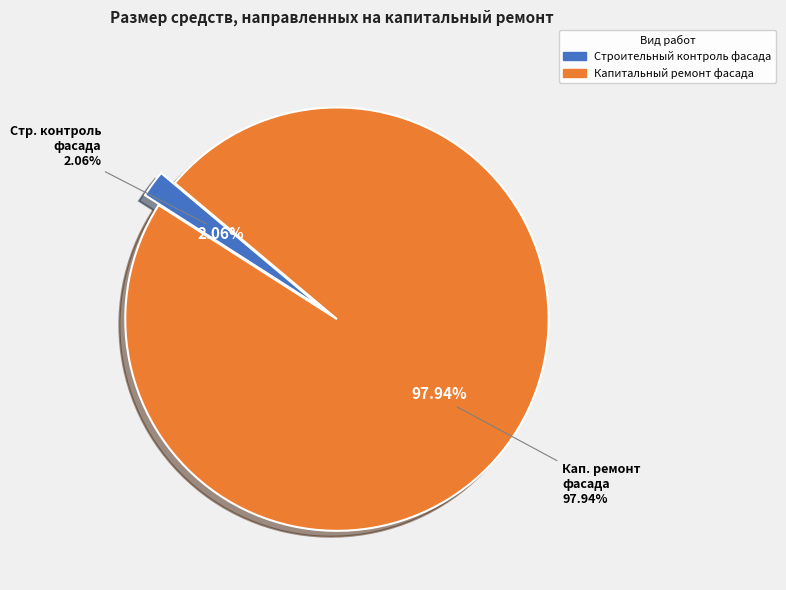

Which slice represents more than half of the pie?

Капитальный ремонт фасада